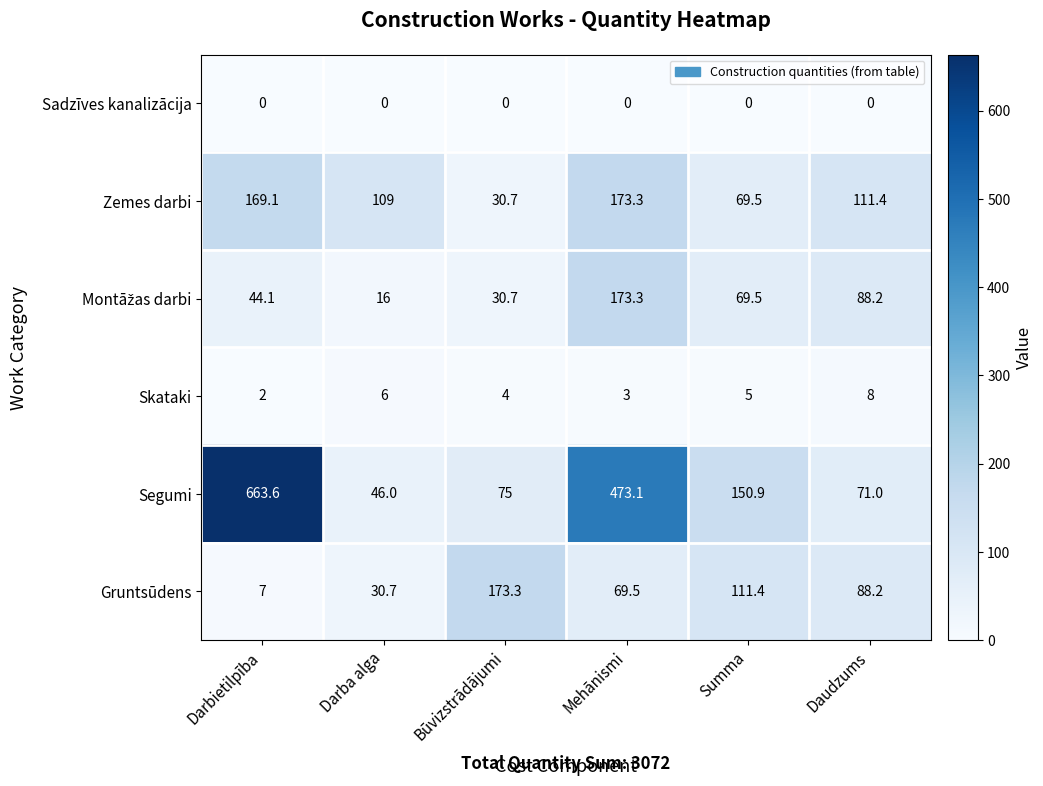

How many categories are shown in the chart?

6